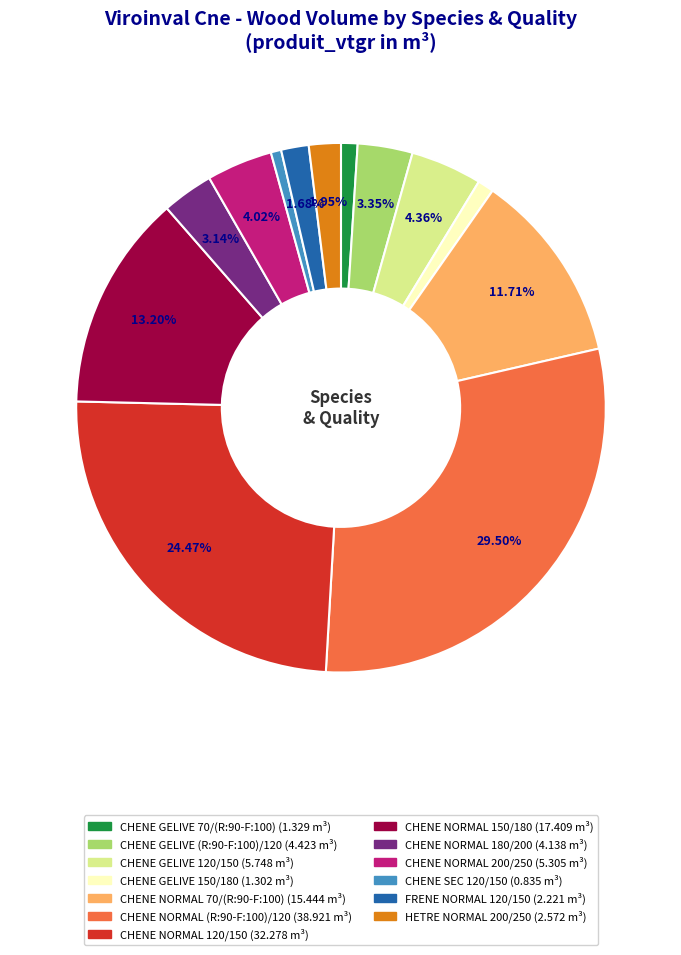

Is CHENE NORMAL 180/200 the majority of the pie?

No